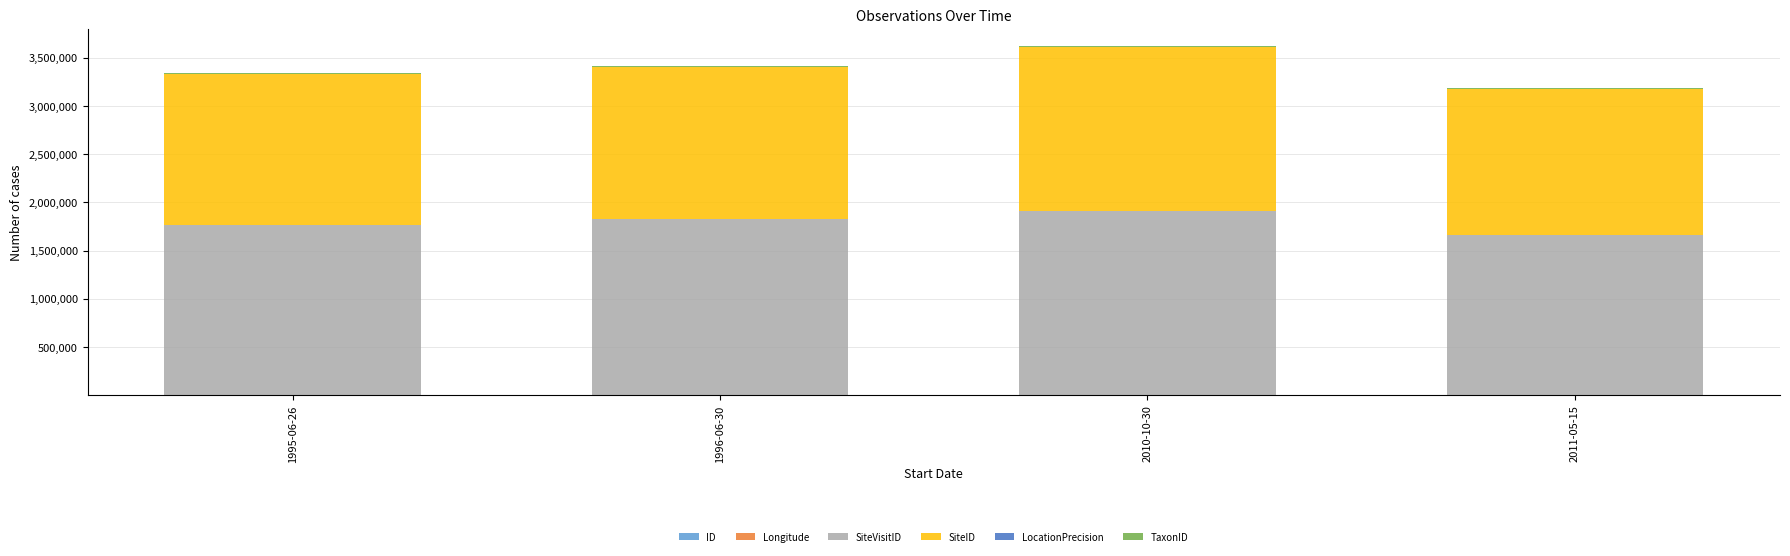

Which series has the largest total across all categories?

SiteVisitID